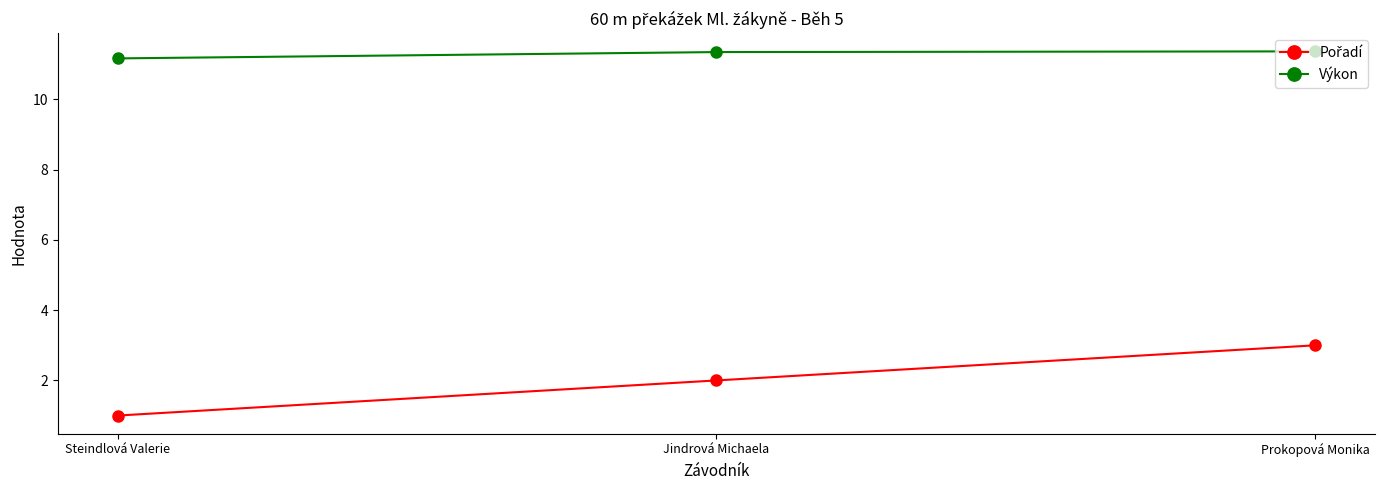

What is the average value of the Výkon series?

11.3